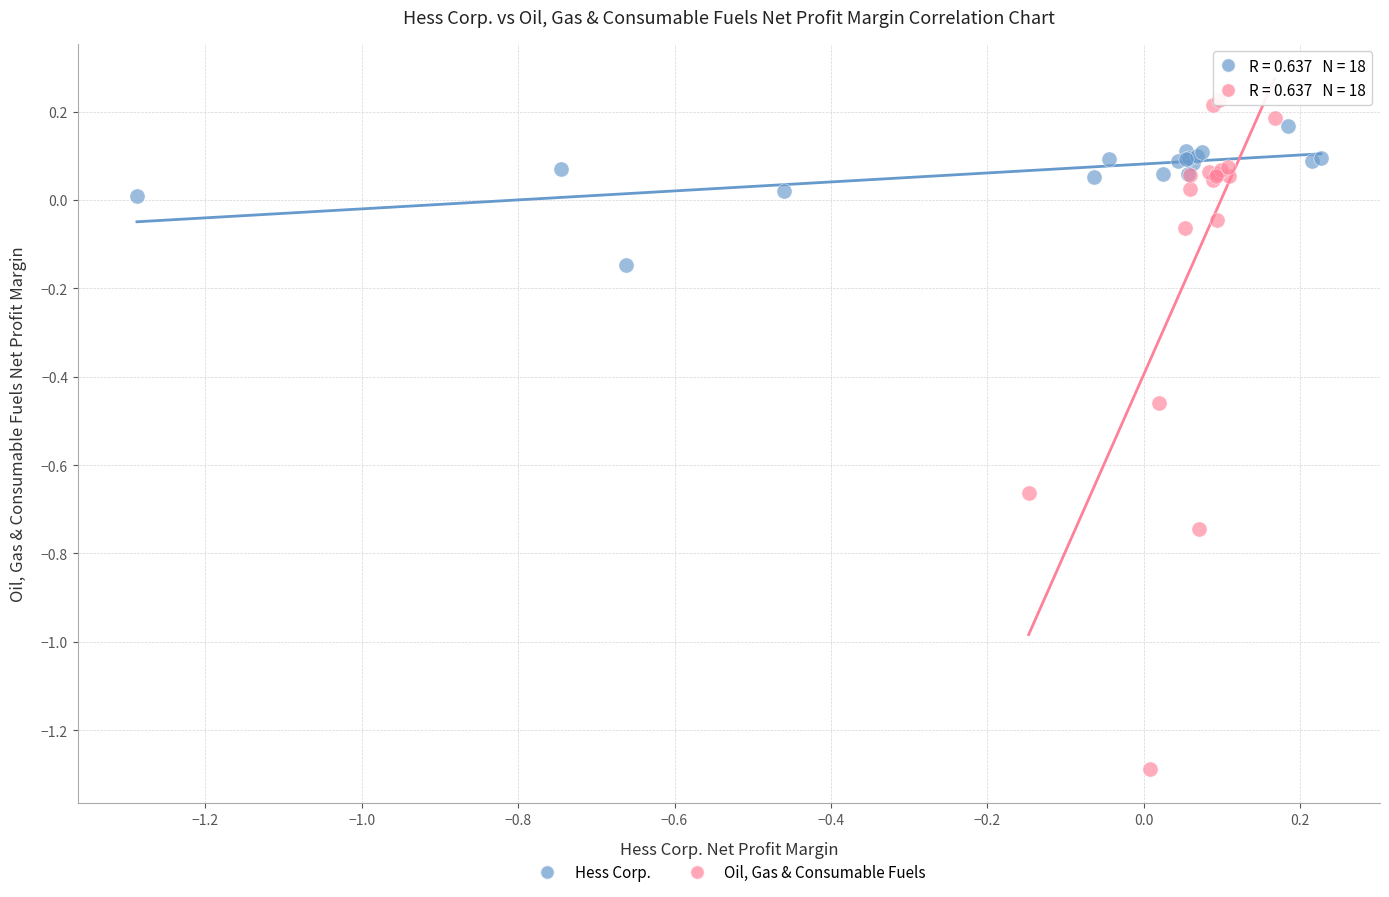

What are all the series names shown in the legend?

Hess Corp., Oil, Gas & Consumable Fuels